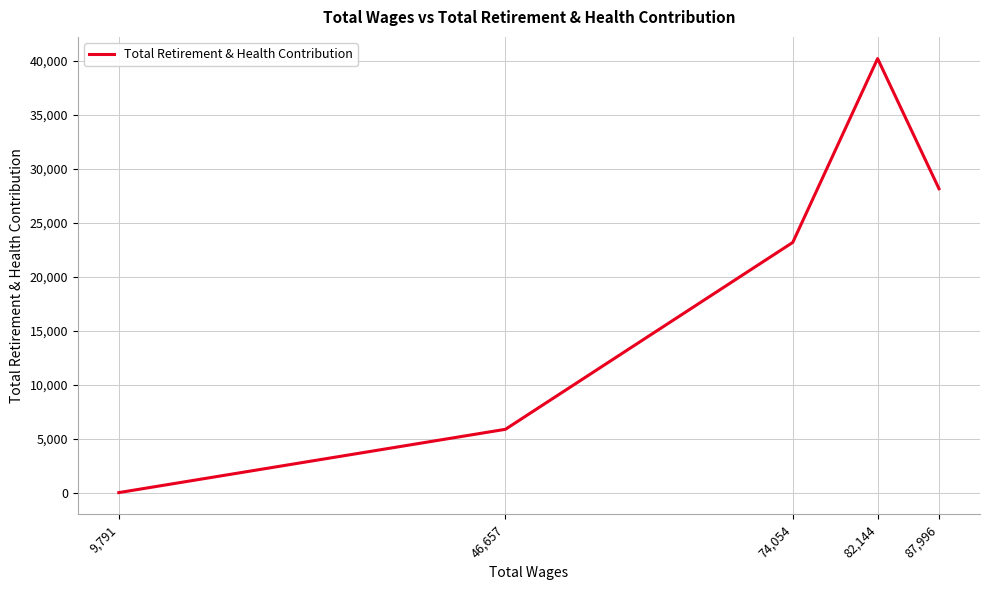

True or false: there are more than 1 points higher than both neighbors.

False